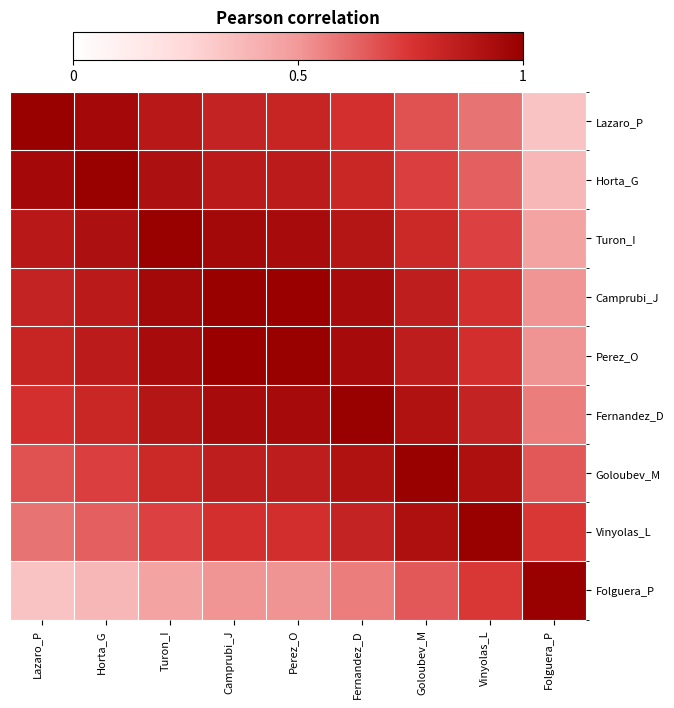

At how many categories does at least one series exceed 0?

9